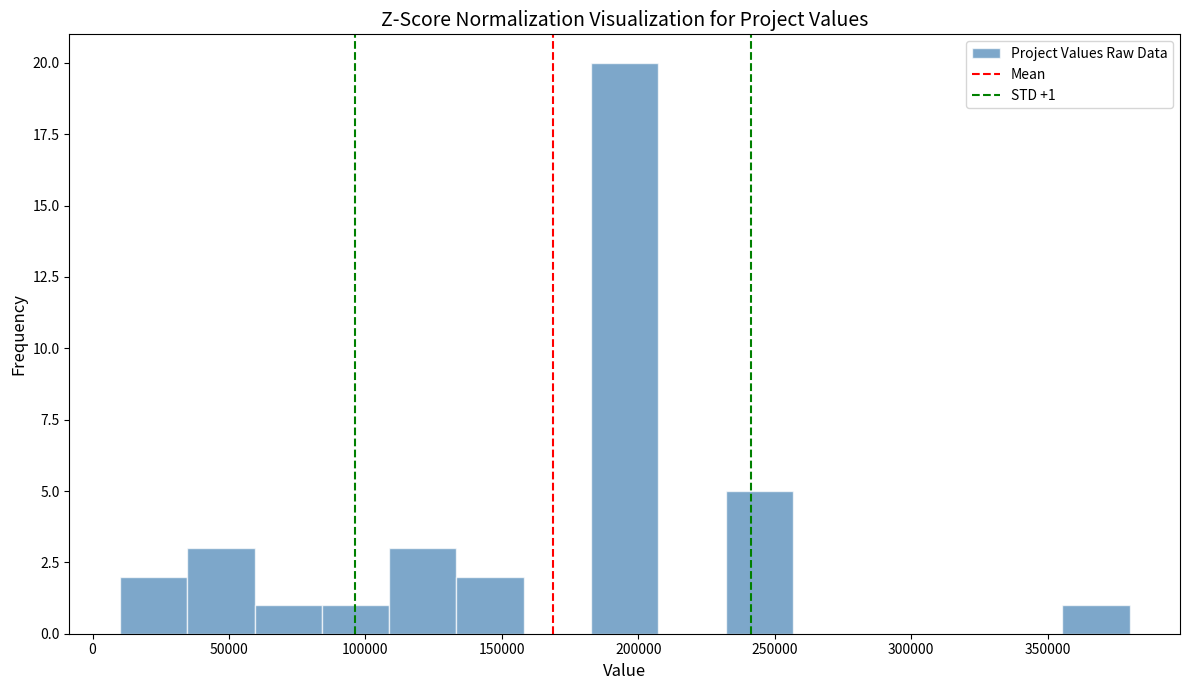

Which range on the x-axis has the tallest bar?

185000 to 205000